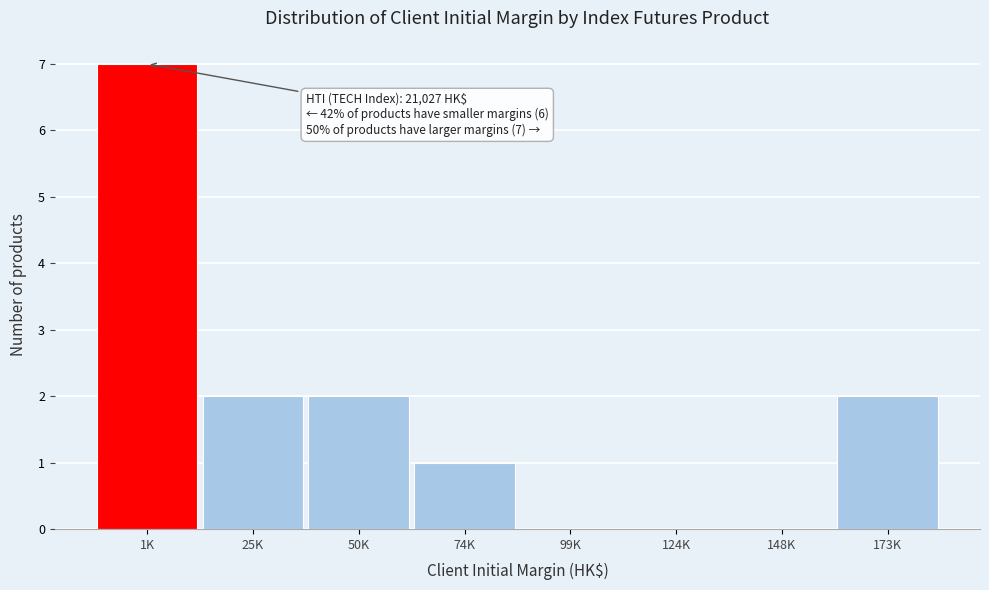

Reading left to right, transcribe all the data shown in this chart.

1K=7	25K=2	50K=2	74K=1	99K=0	124K=0	148K=0	173K=2